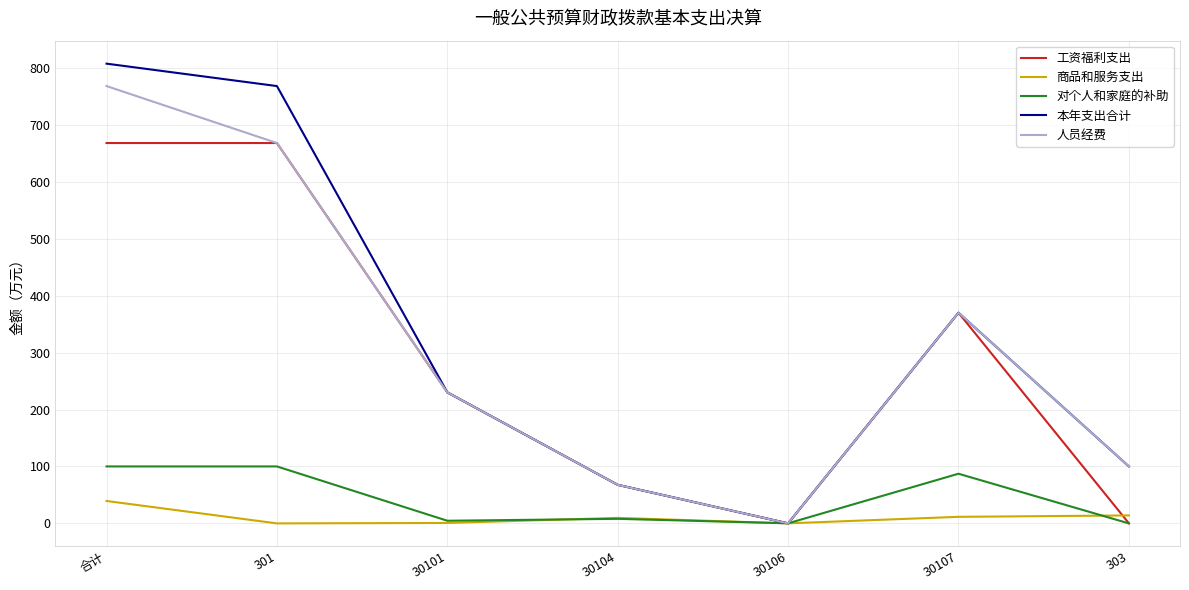

What is the sum of all 工资福利支出 values?

2005.0